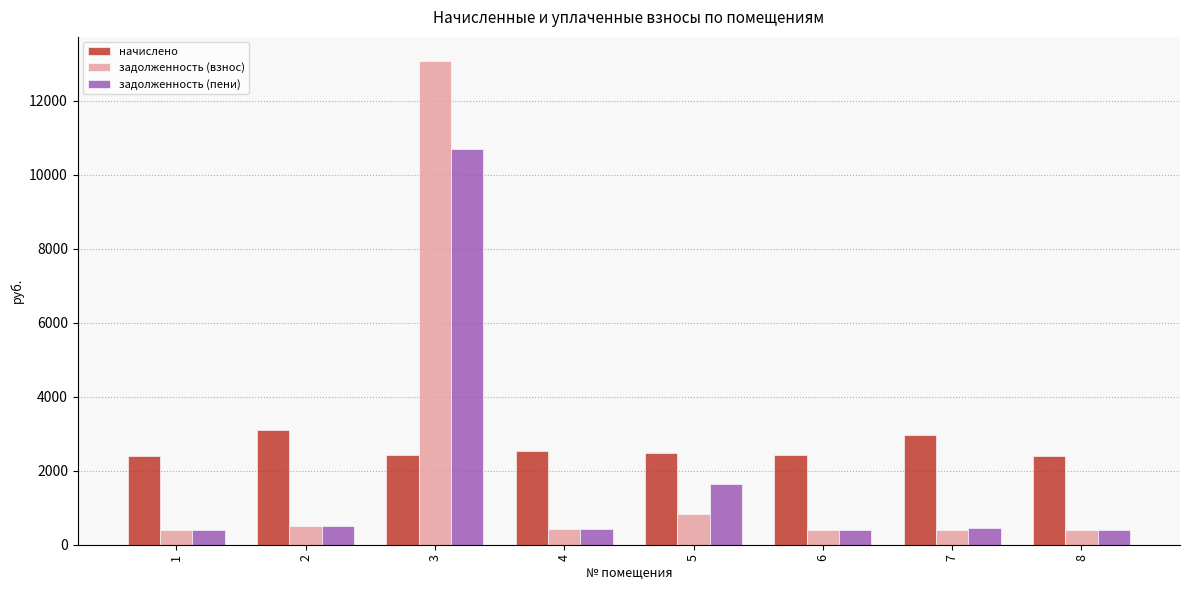

Is it true that начислено equals 4457.8 at 4?

False